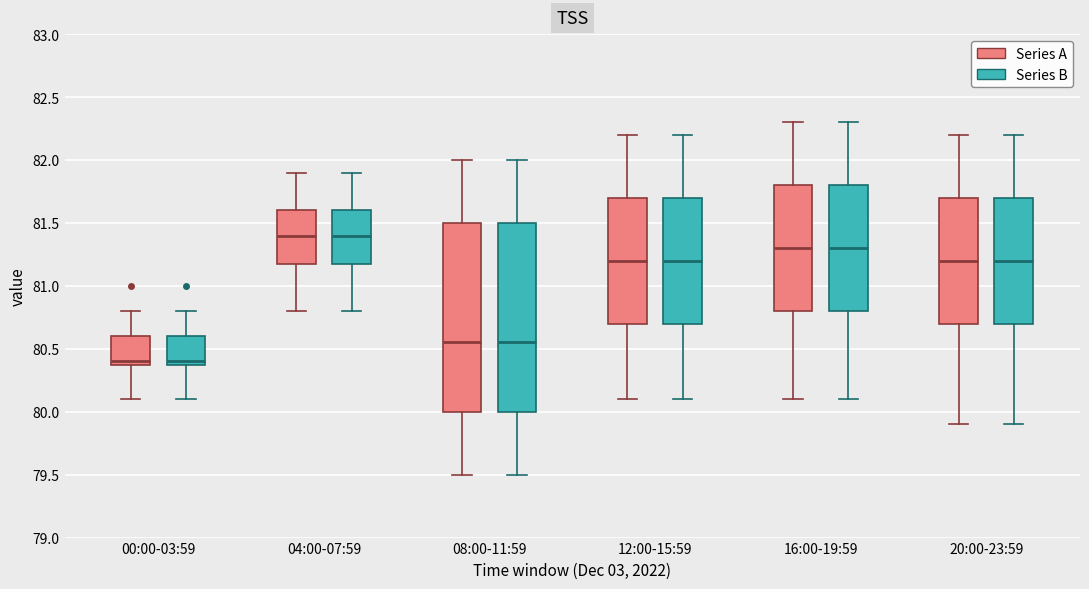

Reading left to right, transcribe this box plot: for each box, give where its median line is, the range the box spans, and where its two whiskers end, as read against the y-axis. The values are not printed on the chart, so give them approximately, as read against the axis.

00:00-03:59 (Series A): median 80.40 (just above the box's lower edge), box 80.40 to 80.60, whiskers 80.10 to 80.80
00:00-03:59 (Series B): median 80.40 (just above the box's lower edge), box 80.40 to 80.60, whiskers 80.10 to 80.80
04:00-07:59 (Series A): median 81.40, box 81.20 to 81.60, whiskers 80.80 to 81.90
04:00-07:59 (Series B): median 81.40, box 81.20 to 81.60, whiskers 80.80 to 81.90
08:00-11:59 (Series A): median 80.55, box 80.00 to 81.50, whiskers 79.50 to 82.00
08:00-11:59 (Series B): median 80.55, box 80.00 to 81.50, whiskers 79.50 to 82.00
12:00-15:59 (Series A): median 81.20, box 80.70 to 81.70, whiskers 80.10 to 82.20
12:00-15:59 (Series B): median 81.20, box 80.70 to 81.70, whiskers 80.10 to 82.20
16:00-19:59 (Series A): median 81.30, box 80.80 to 81.80, whiskers 80.10 to 82.30
16:00-19:59 (Series B): median 81.30, box 80.80 to 81.80, whiskers 80.10 to 82.30
20:00-23:59 (Series A): median 81.20, box 80.70 to 81.70, whiskers 79.90 to 82.20
20:00-23:59 (Series B): median 81.20, box 80.70 to 81.70, whiskers 79.90 to 82.20